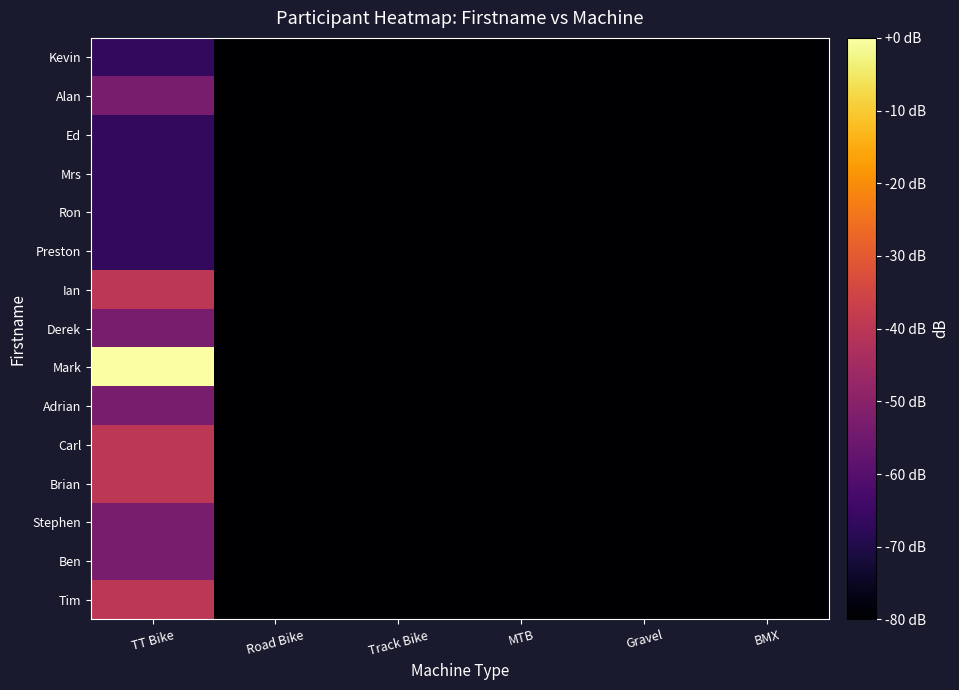

Reading left to right, extract all data points from this chart.

Tim: TT Bike=-40.0	Road Bike=-80.0	Track Bike=-80.0	MTB=-80.0	Gravel=-80.0	BMX=-80.0
Ben: TT Bike=-53.3	Road Bike=-80.0	Track Bike=-80.0	MTB=-80.0	Gravel=-80.0	BMX=-80.0
Stephen: TT Bike=-53.3	Road Bike=-80.0	Track Bike=-80.0	MTB=-80.0	Gravel=-80.0	BMX=-80.0
Brian: TT Bike=-40.0	Road Bike=-80.0	Track Bike=-80.0	MTB=-80.0	Gravel=-80.0	BMX=-80.0
Carl: TT Bike=-40.0	Road Bike=-80.0	Track Bike=-80.0	MTB=-80.0	Gravel=-80.0	BMX=-80.0
Adrian: TT Bike=-53.3	Road Bike=-80.0	Track Bike=-80.0	MTB=-80.0	Gravel=-80.0	BMX=-80.0
Mark: TT Bike=0.0	Road Bike=-80.0	Track Bike=-80.0	MTB=-80.0	Gravel=-80.0	BMX=-80.0
Derek: TT Bike=-53.3	Road Bike=-80.0	Track Bike=-80.0	MTB=-80.0	Gravel=-80.0	BMX=-80.0
Ian: TT Bike=-40.0	Road Bike=-80.0	Track Bike=-80.0	MTB=-80.0	Gravel=-80.0	BMX=-80.0
Preston: TT Bike=-66.7	Road Bike=-80.0	Track Bike=-80.0	MTB=-80.0	Gravel=-80.0	BMX=-80.0
Ron: TT Bike=-66.7	Road Bike=-80.0	Track Bike=-80.0	MTB=-80.0	Gravel=-80.0	BMX=-80.0
Mrs: TT Bike=-66.7	Road Bike=-80.0	Track Bike=-80.0	MTB=-80.0	Gravel=-80.0	BMX=-80.0
Ed: TT Bike=-66.7	Road Bike=-80.0	Track Bike=-80.0	MTB=-80.0	Gravel=-80.0	BMX=-80.0
Alan: TT Bike=-53.3	Road Bike=-80.0	Track Bike=-80.0	MTB=-80.0	Gravel=-80.0	BMX=-80.0
Kevin: TT Bike=-66.7	Road Bike=-80.0	Track Bike=-80.0	MTB=-80.0	Gravel=-80.0	BMX=-80.0